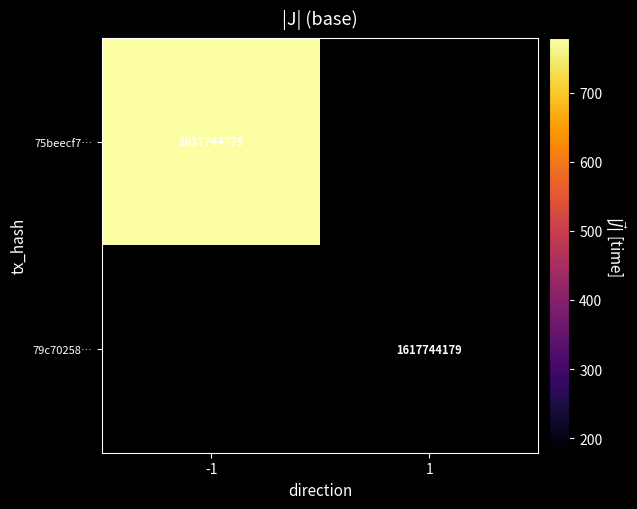

The value of 79c70258… at 1 is 1617744179. True or false?

True